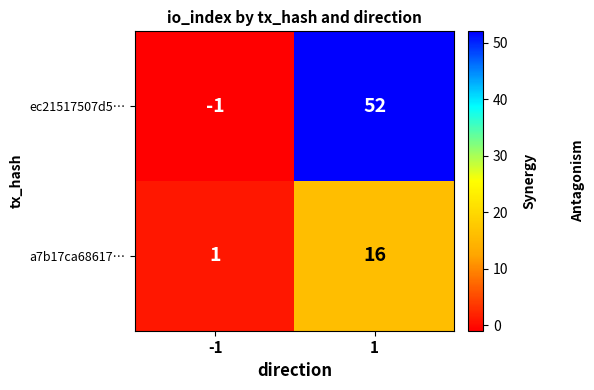

List the labels in order of ec21517507d5… value, largest first.

1, -1